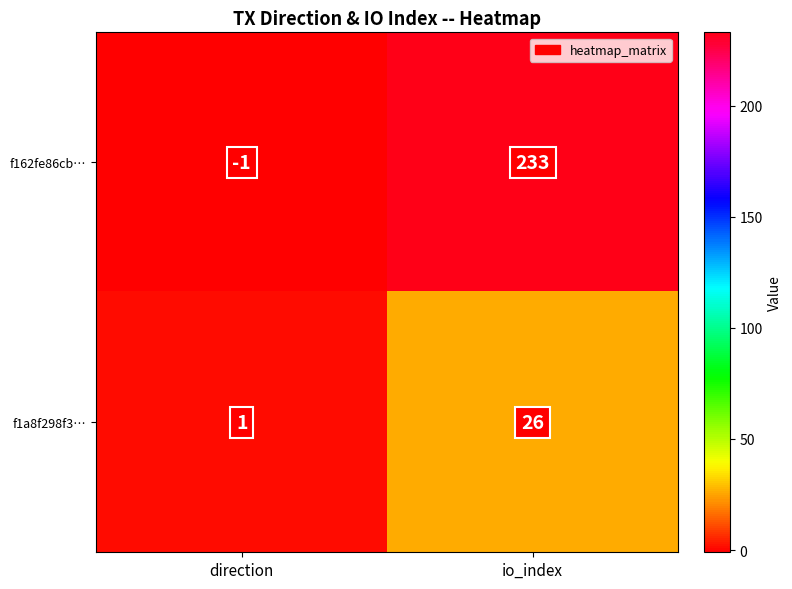

How many distinct data groups are displayed?

2